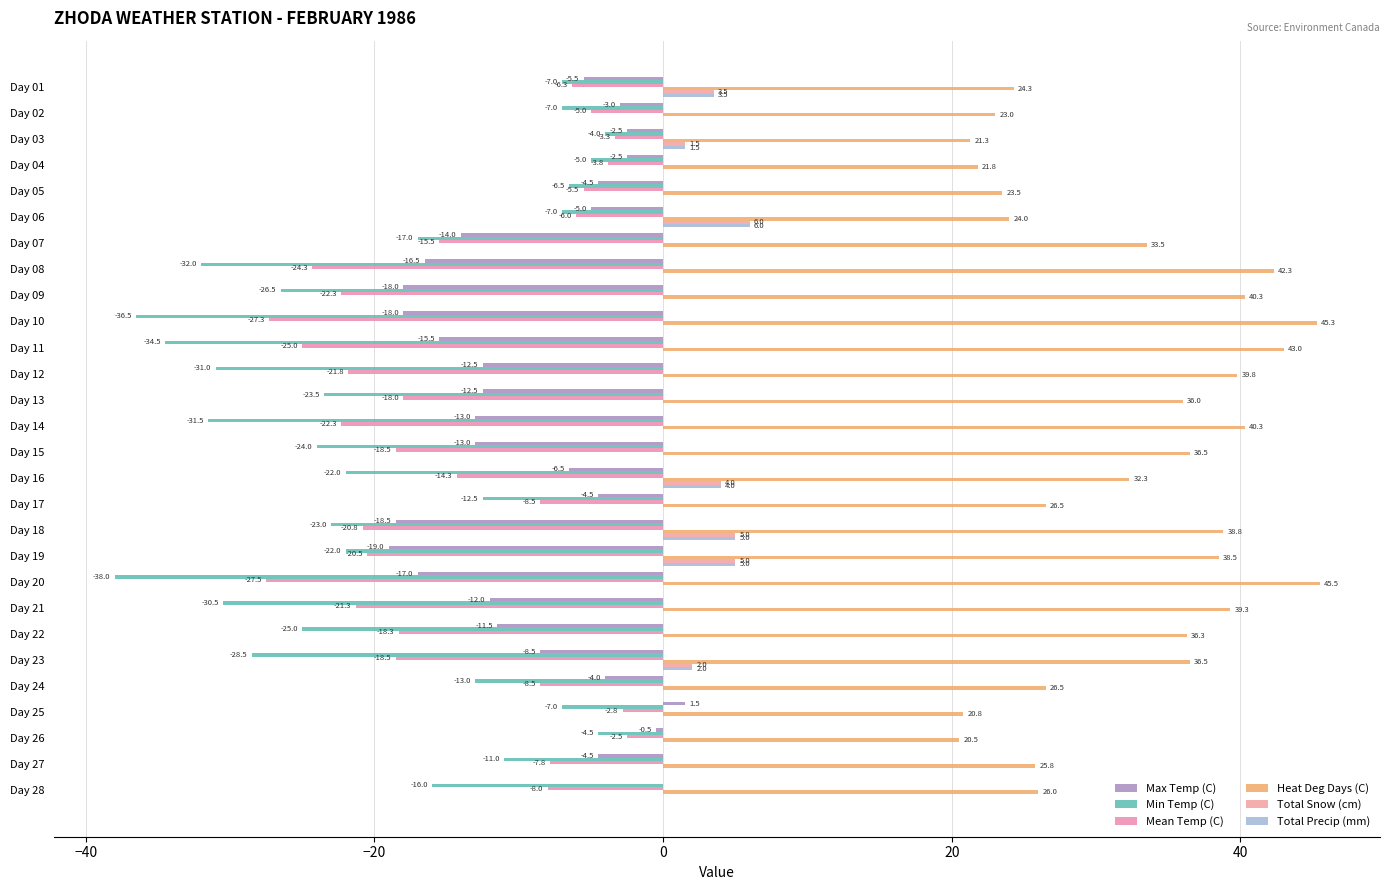

How many data points in Min Temp (C) are less than -22?

13